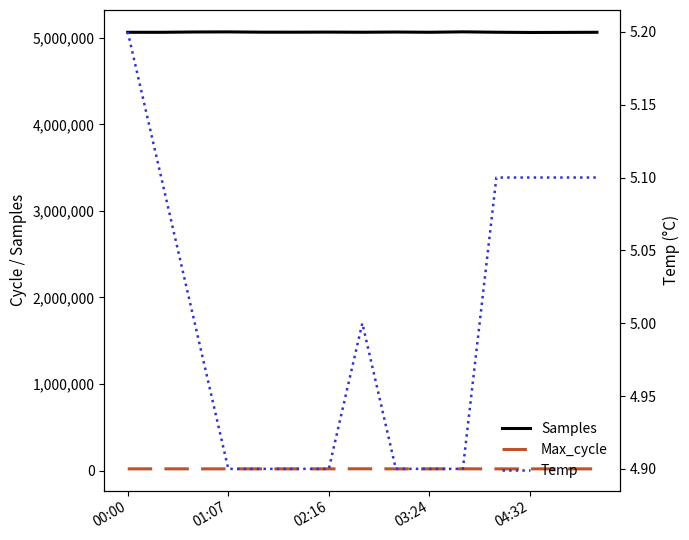

Read the Max_cycle value at 13.

20044.0